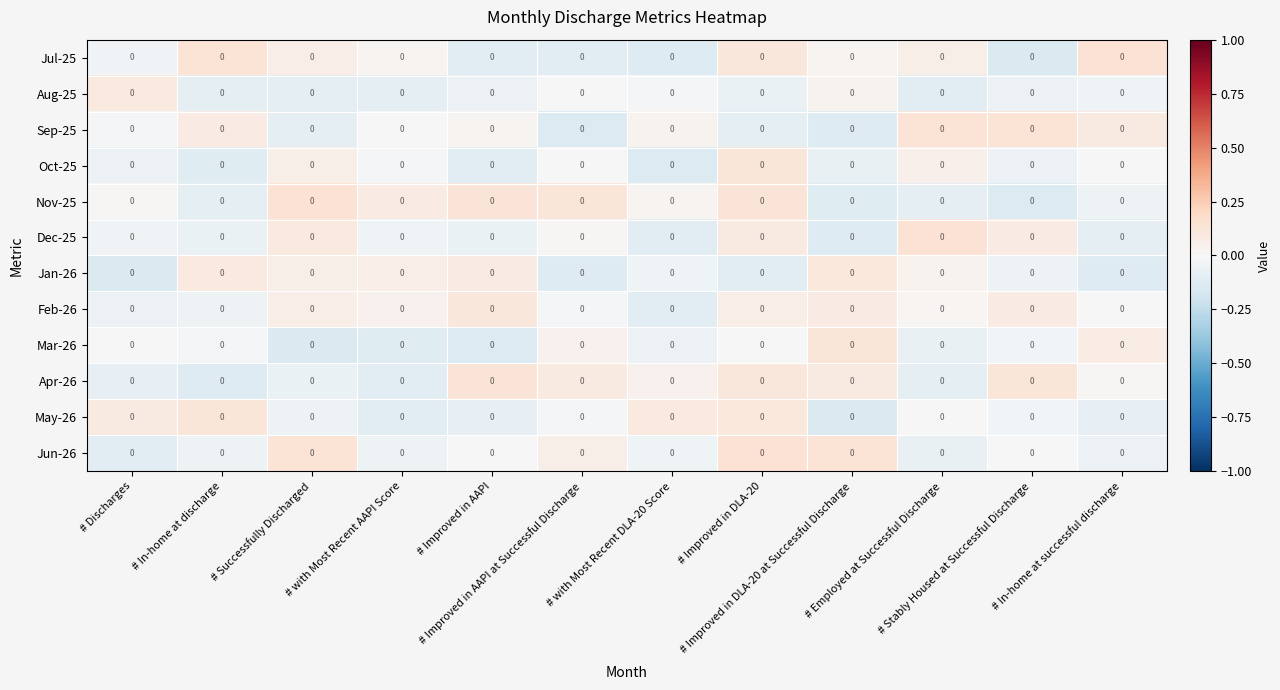

Count the number of data series in this chart.

12